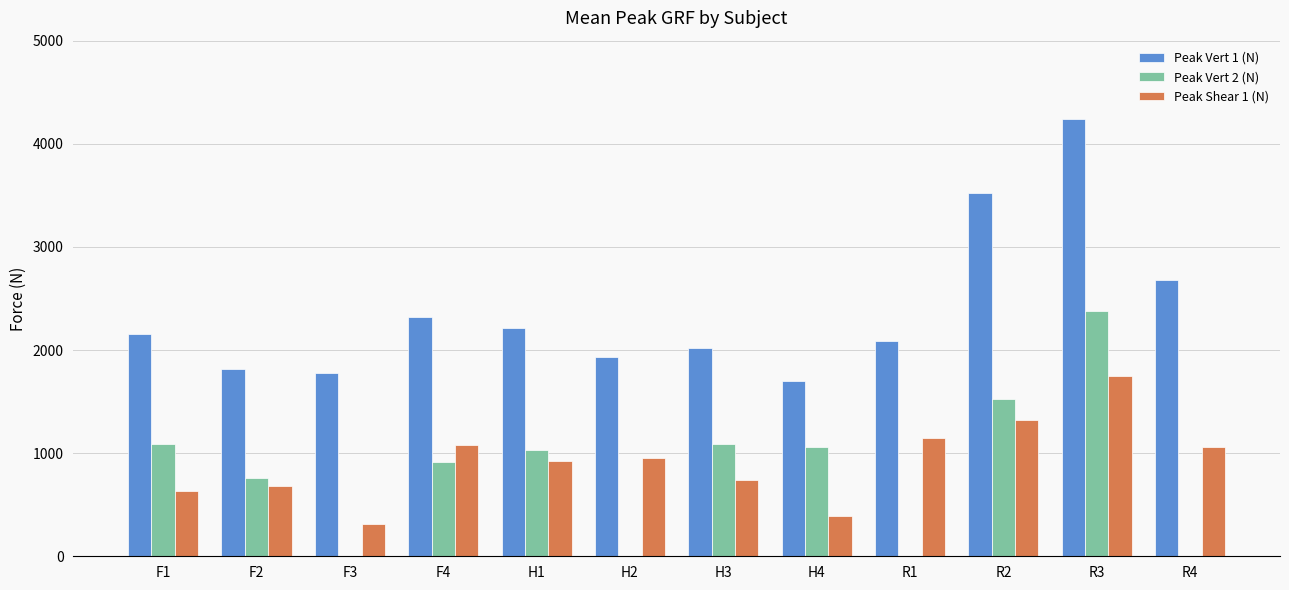

What is the maximum value shown in the chart?

4236.5